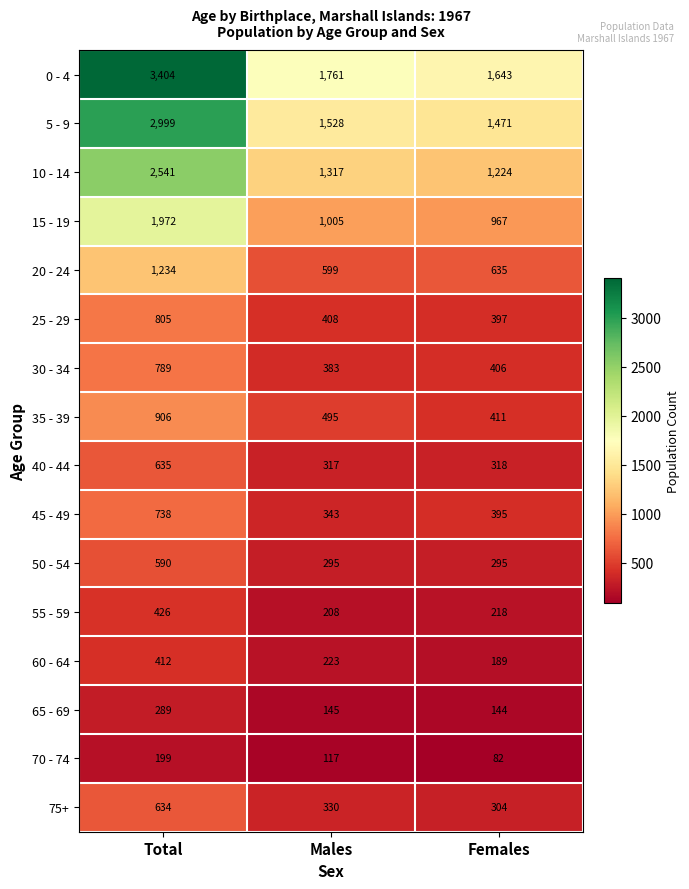

What is the sum of the 65 - 69 values at Females and Males?

289